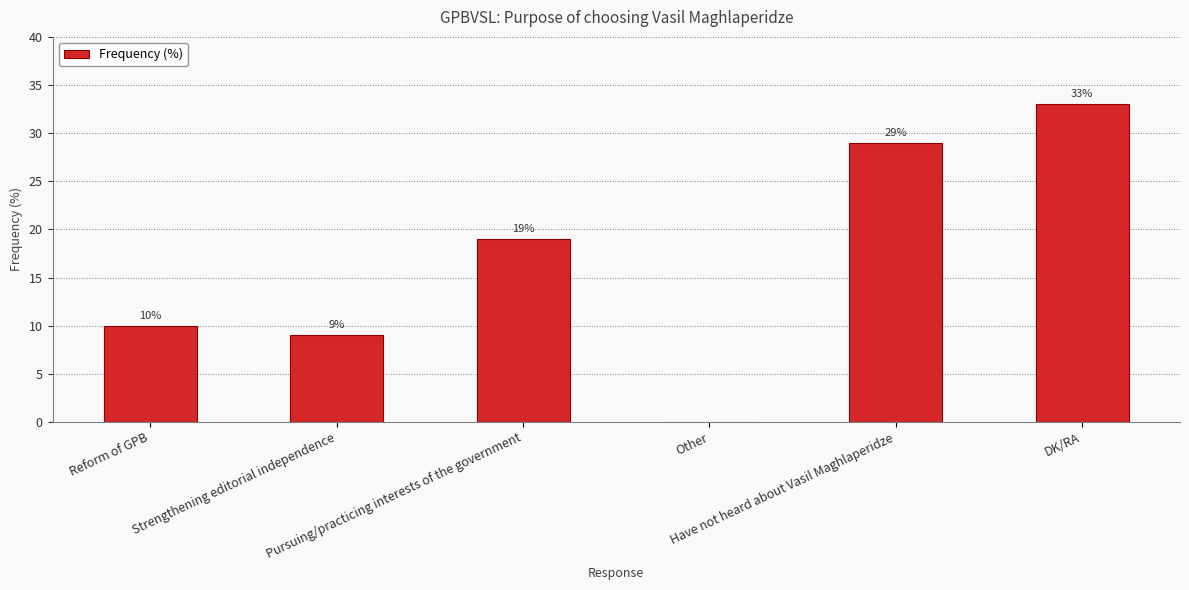

What is the greatest value displayed?

33